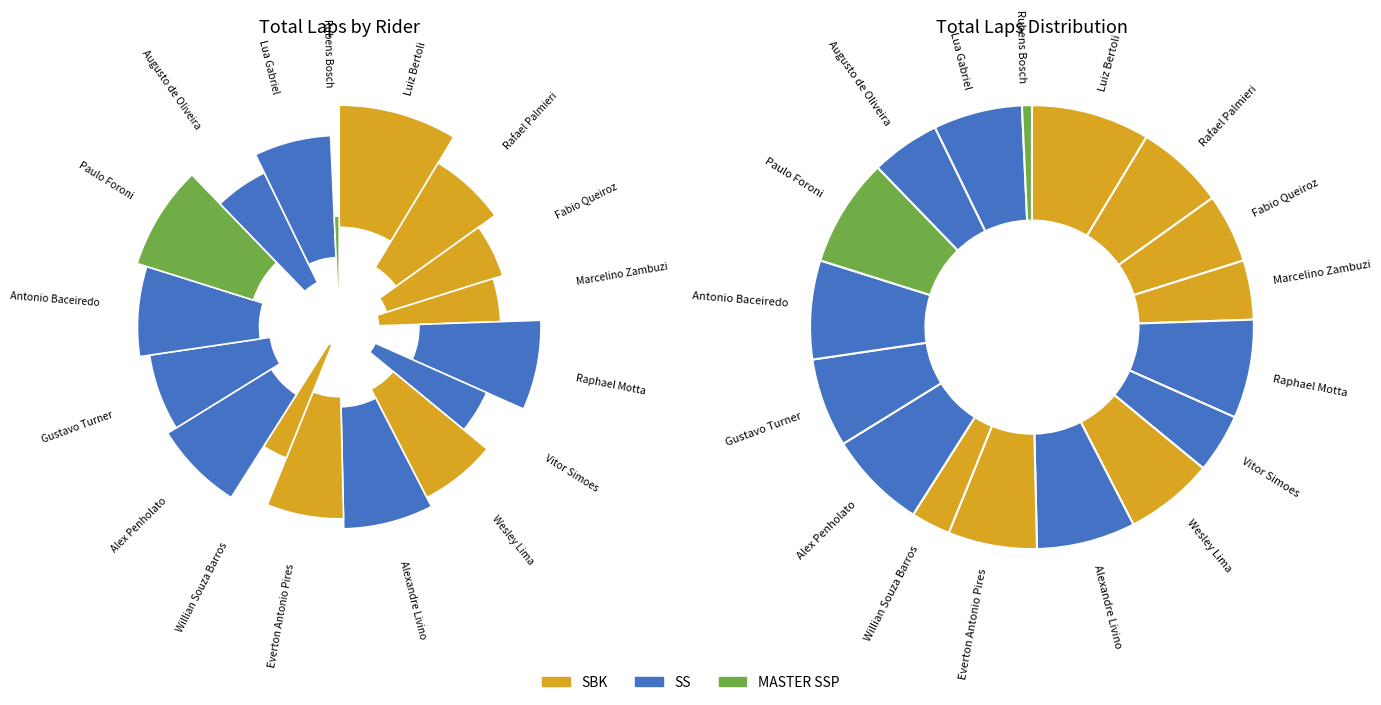

To the nearest percent, what portion does 10 represent?

7%